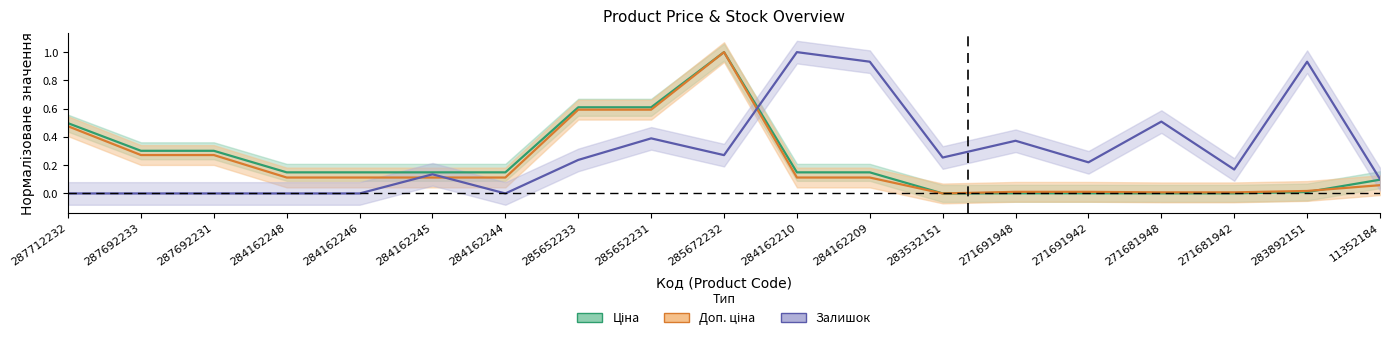

True or false: Залишок has more than 1 points higher than both neighbors.

True